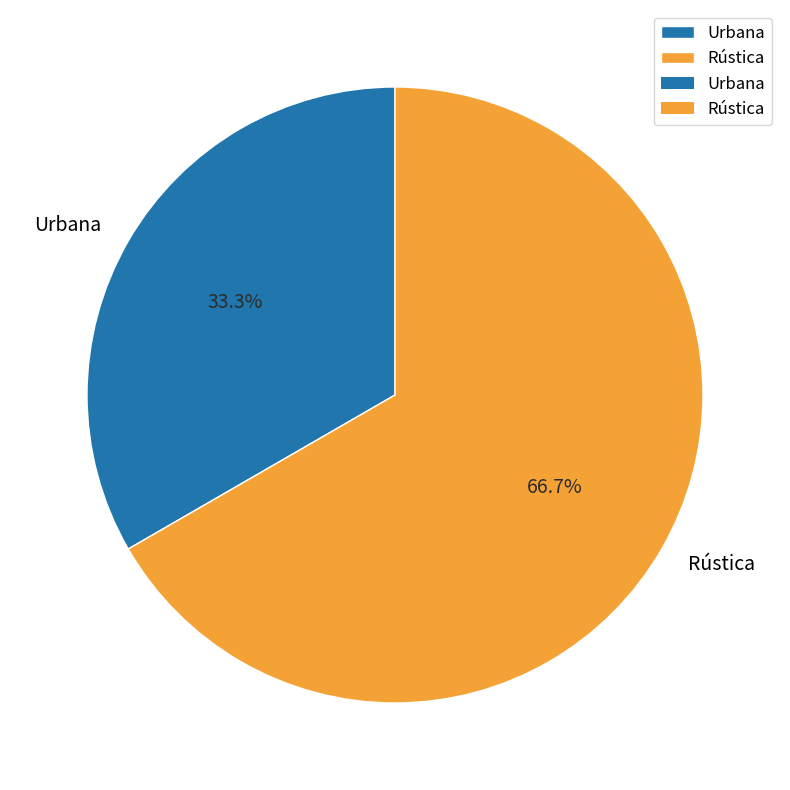

The Rústica slice represents 67% of the pie. True or false?

True